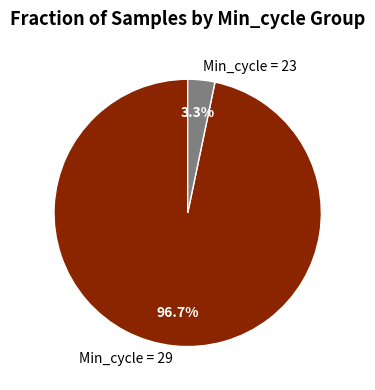

Which has a higher value, Min_cycle = 29 or Min_cycle = 23?

Min_cycle = 29